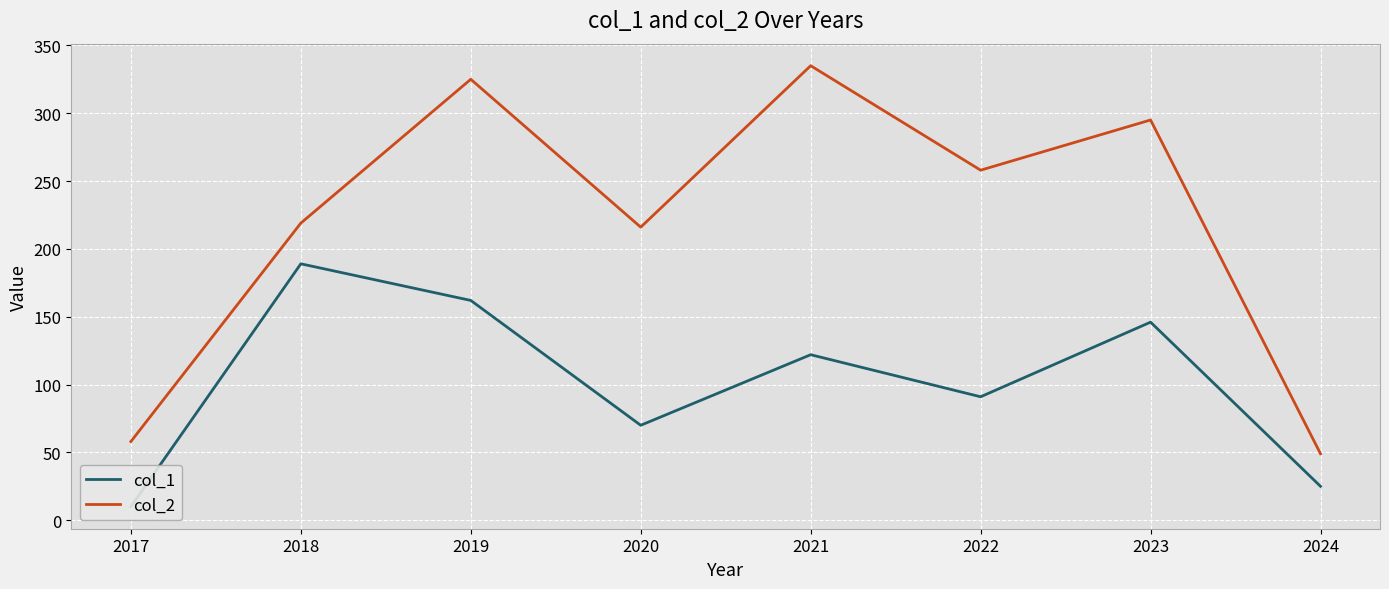

What are all the series names shown in the legend?

col_1, col_2